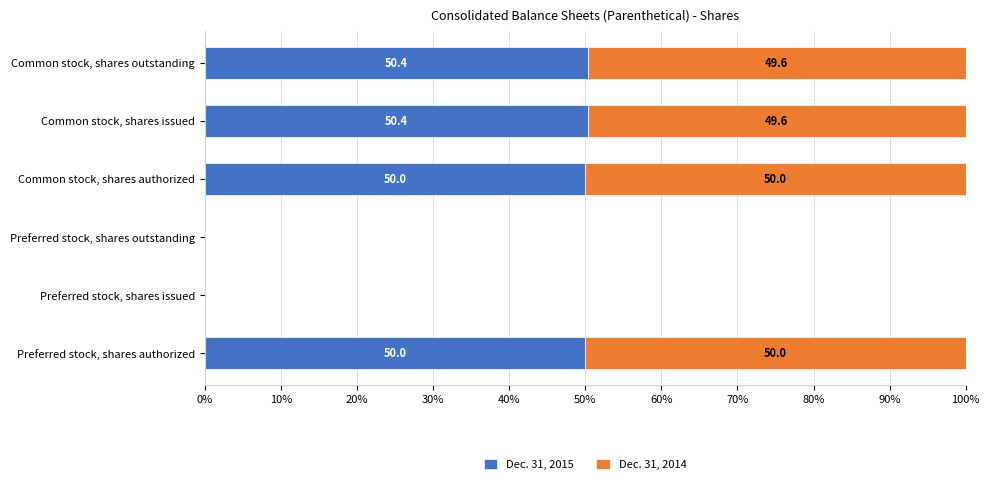

How many distinct data groups are displayed?

2